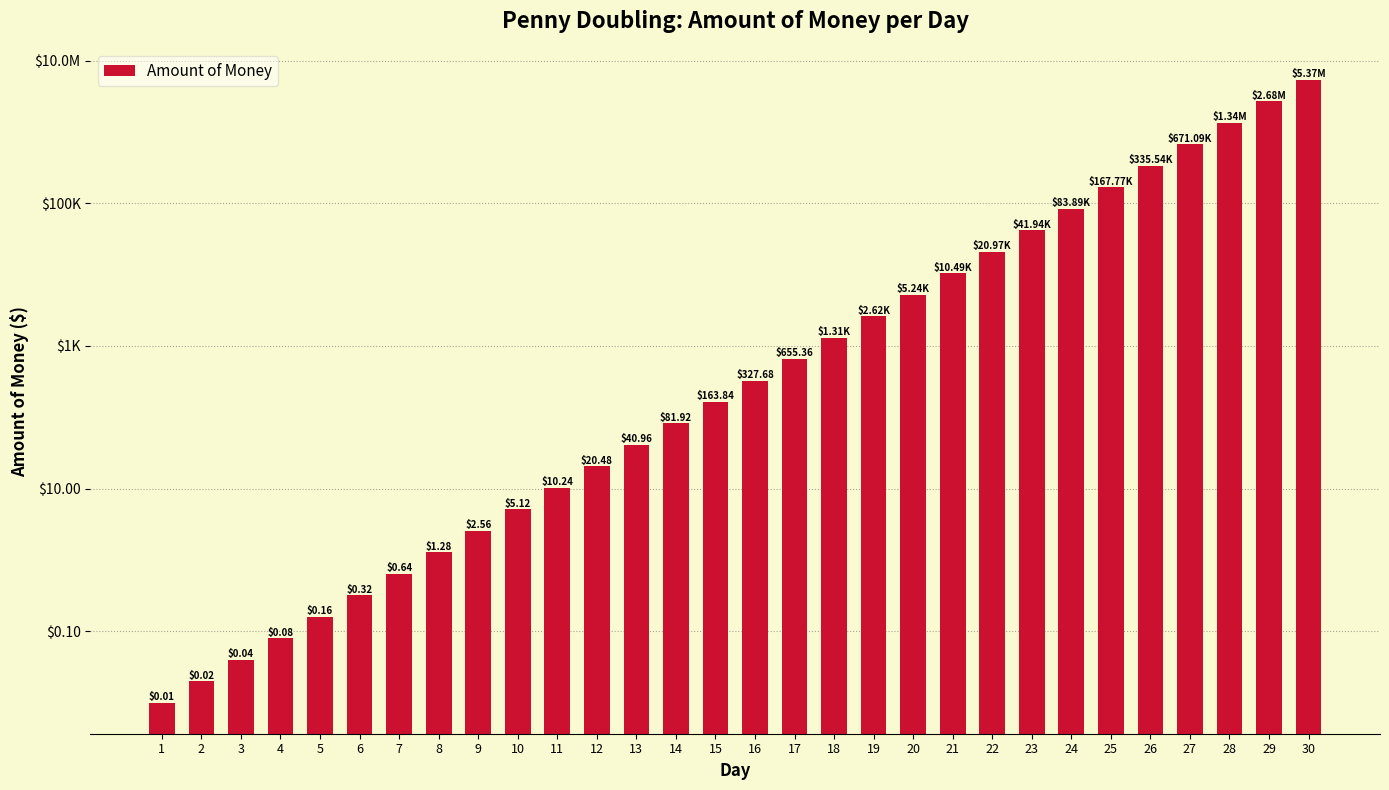

What is the average value?

357913.9